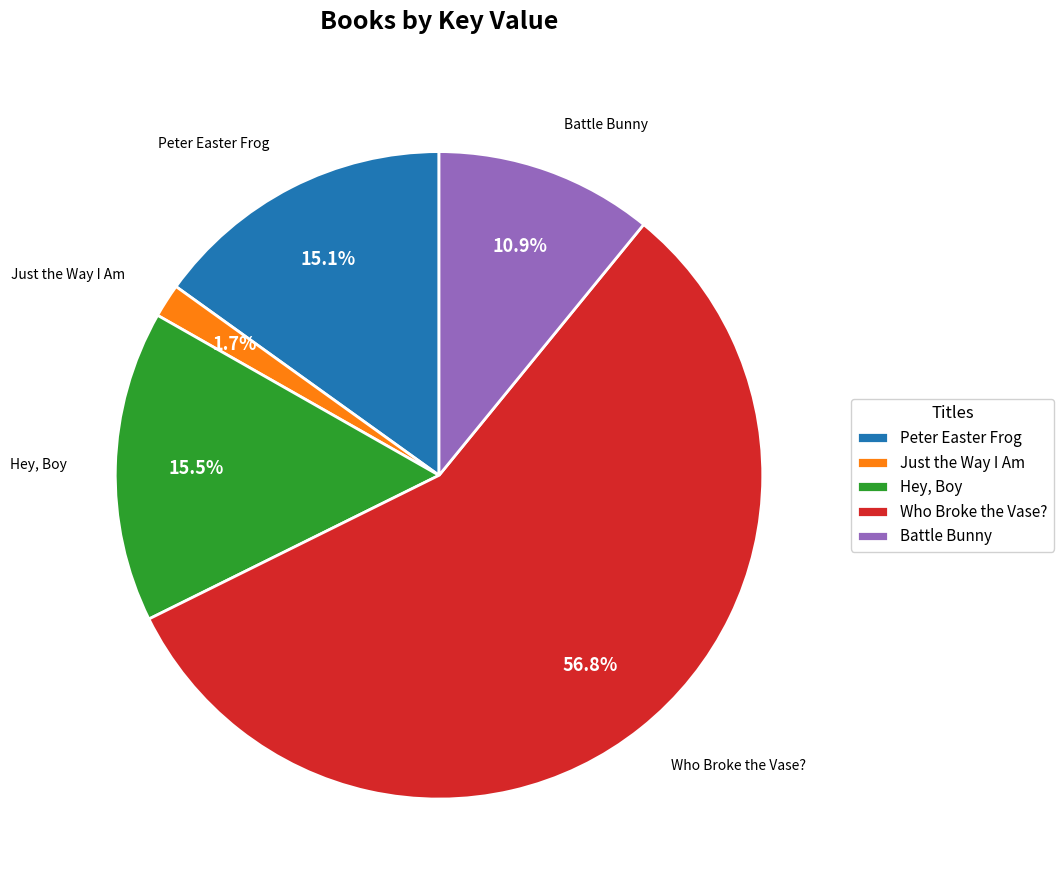

Which has a higher value, Peter Easter Frog or Who Broke the Vase??

Who Broke the Vase?